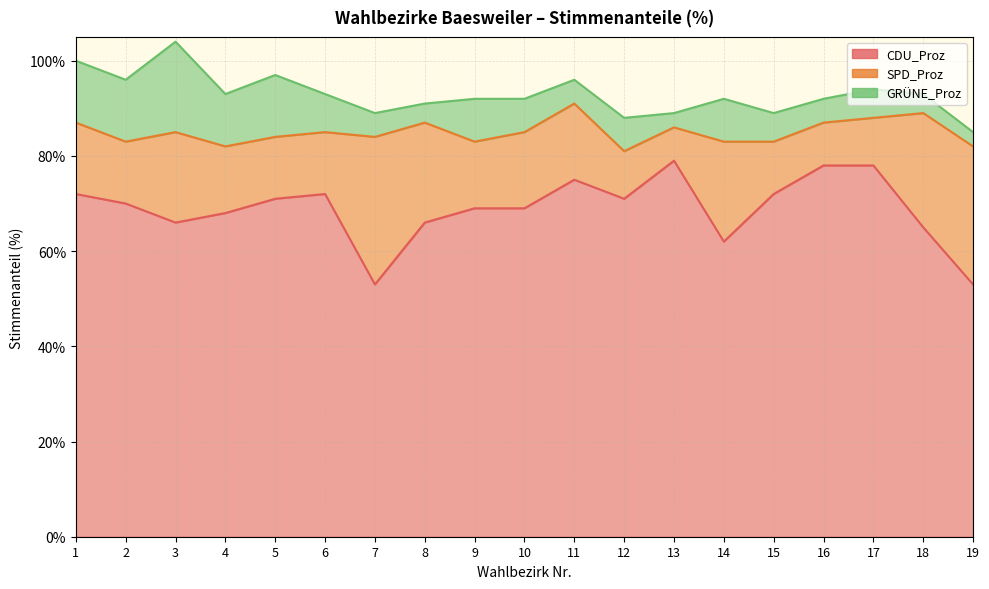

Reading left to right, transcribe all the data shown in this chart.

CDU_Proz: 1=72	2=70	3=66	4=68	5=71	6=72	7=53	8=66	9=69	10=69	11=75	12=71	13=79	14=62	15=72	16=78	17=78	18=65	19=53
SPD_Proz: 1=15	2=13	3=19	4=14	5=13	6=13	7=31	8=21	9=14	10=16	11=16	12=10	13=7	14=21	15=11	16=9	17=10	18=24	19=29
GRÜNE_Proz: 1=13	2=13	3=19	4=11	5=13	6=8	7=5	8=4	9=9	10=7	11=5	12=7	13=3	14=9	15=6	16=5	17=6	18=4	19=3